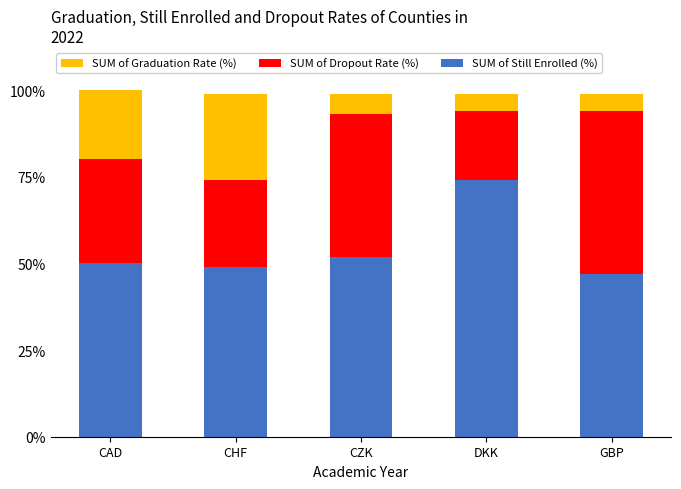

Reading left to right, transcribe the values for SUM of Graduation Rate (%).

50	49	52	74	47